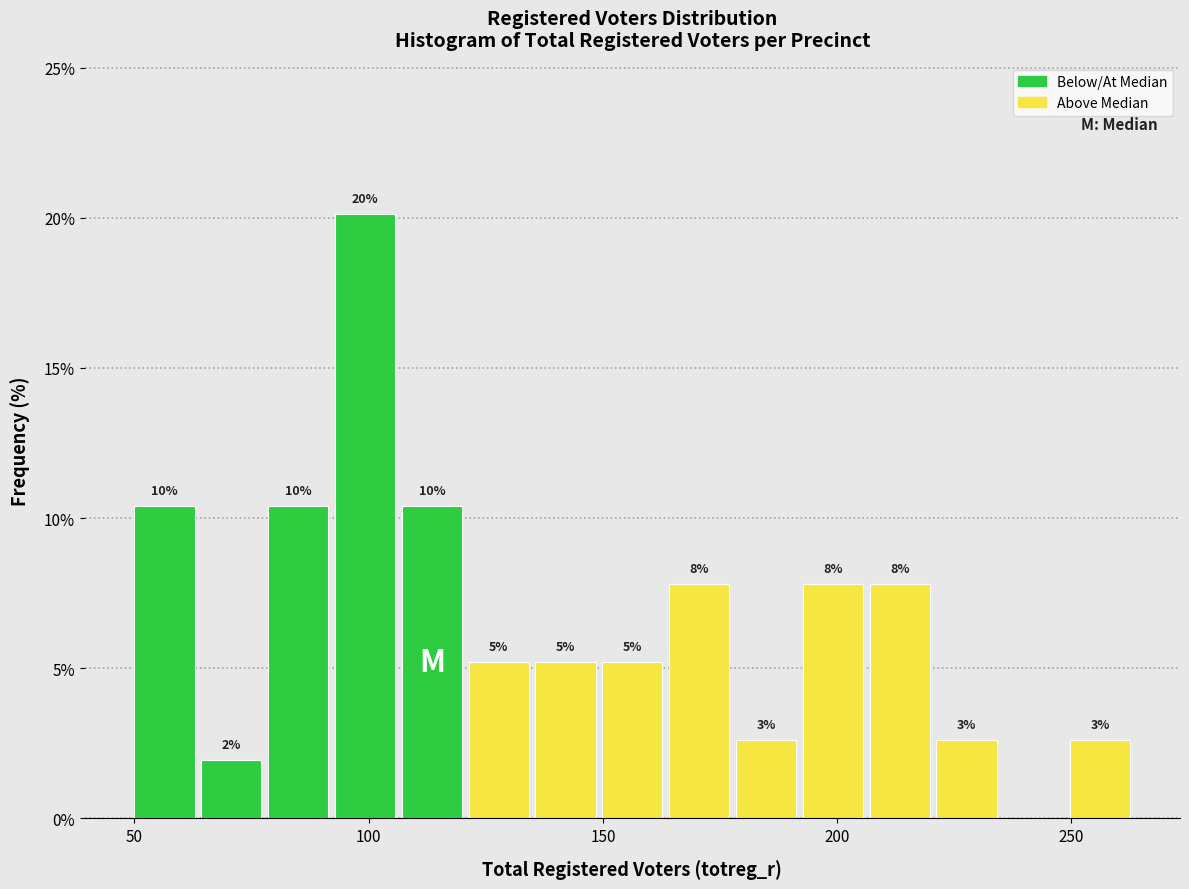

Around what value on the x-axis is the tallest bar? Give the approximate position of its centre, as read against the axis.

100